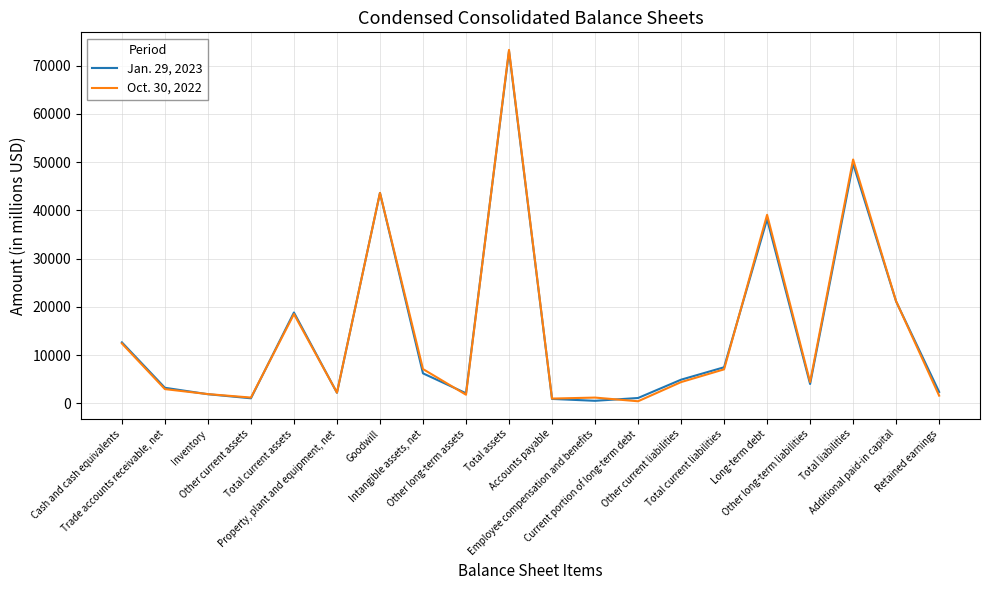

List the series in order of their peak value, lowest first.

Jan. 29, 2023, Oct. 30, 2022